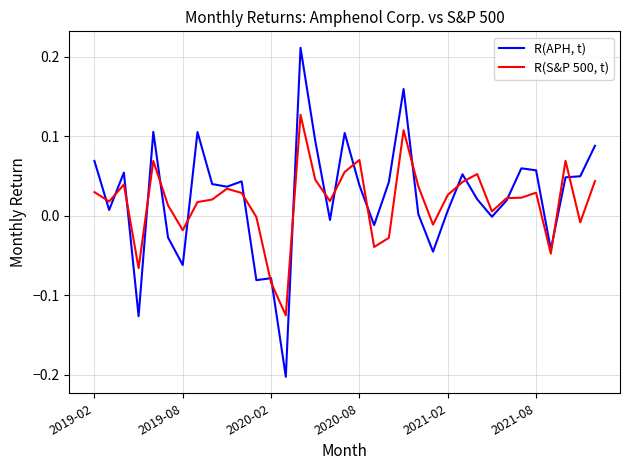

After their last crossing, which series has the higher values: R(S&P 500, t) or R(APH, t)?

R(APH, t)